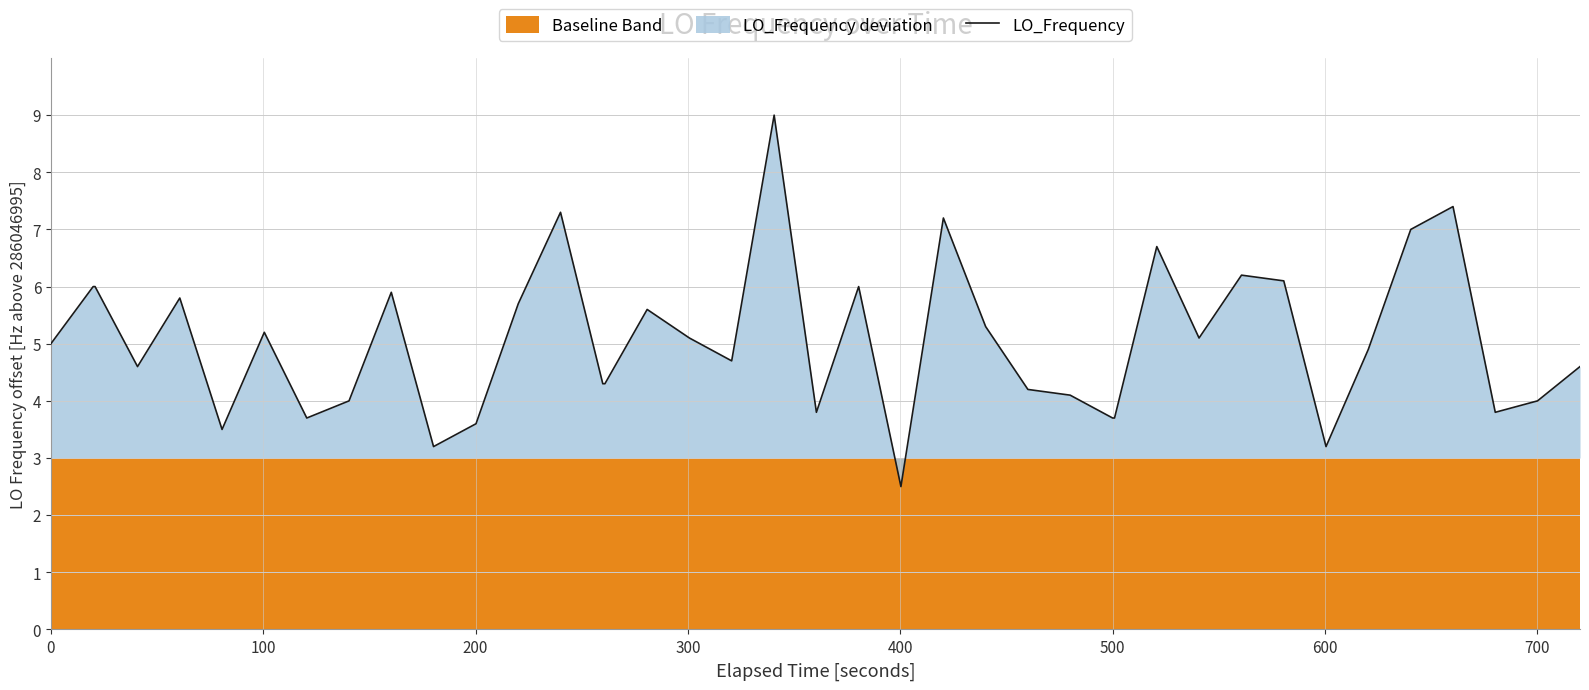

What is the lowest value of the LO_Frequency series?

2.5